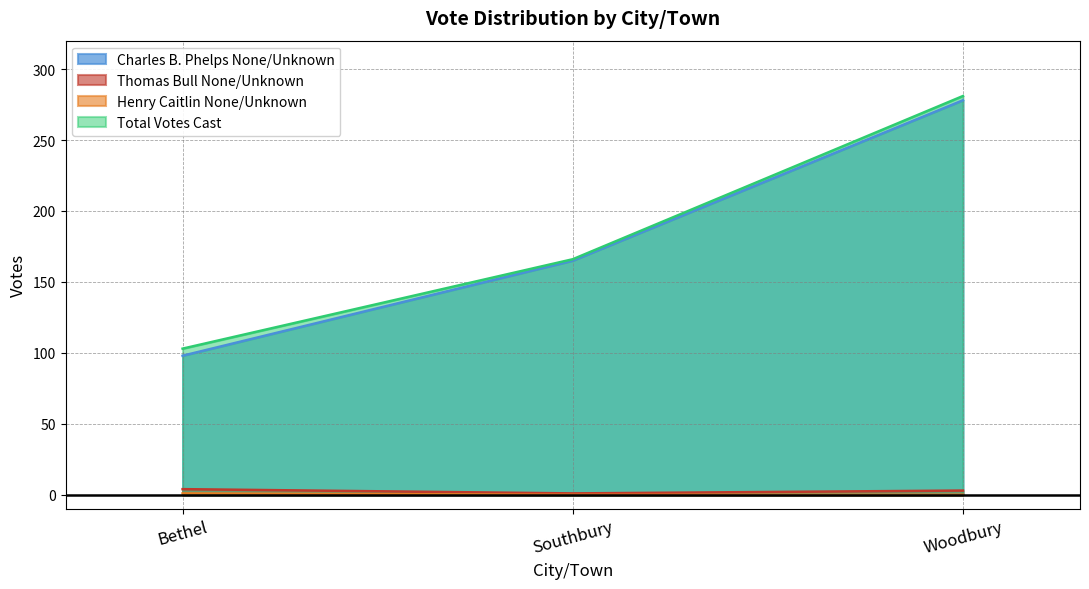

Where is Total Votes Cast nearest to the value 192?

Southbury